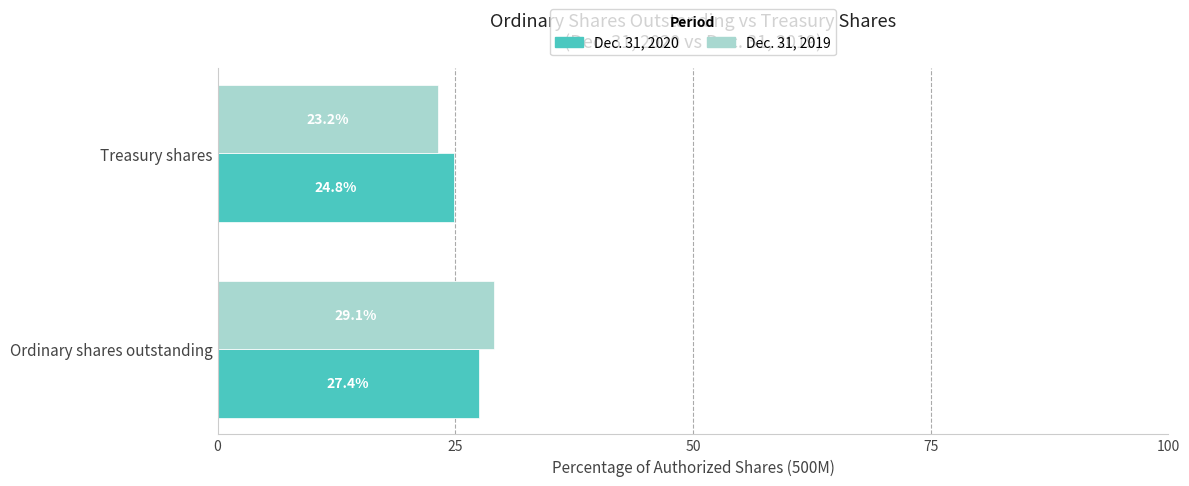

The value of Dec. 31, 2020 at Ordinary shares outstanding is 17.0. True or false?

False